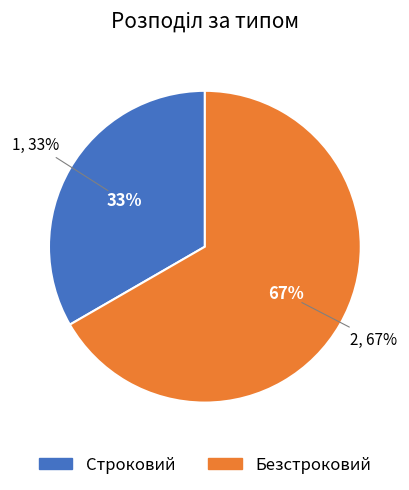

What is the largest slice in the pie chart?

Безстроковий